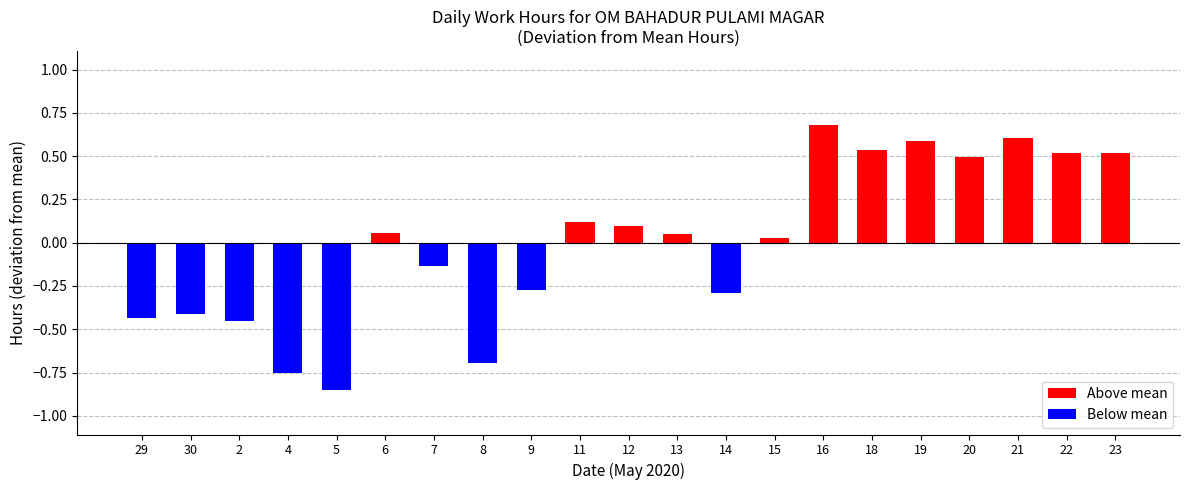

List the labels in order of value, largest first.

16, 21, 19, 18, 22, 23, 20, 11, 12, 6, 13, 15, 7, 9, 14, 30, 29, 2, 8, 4, 5